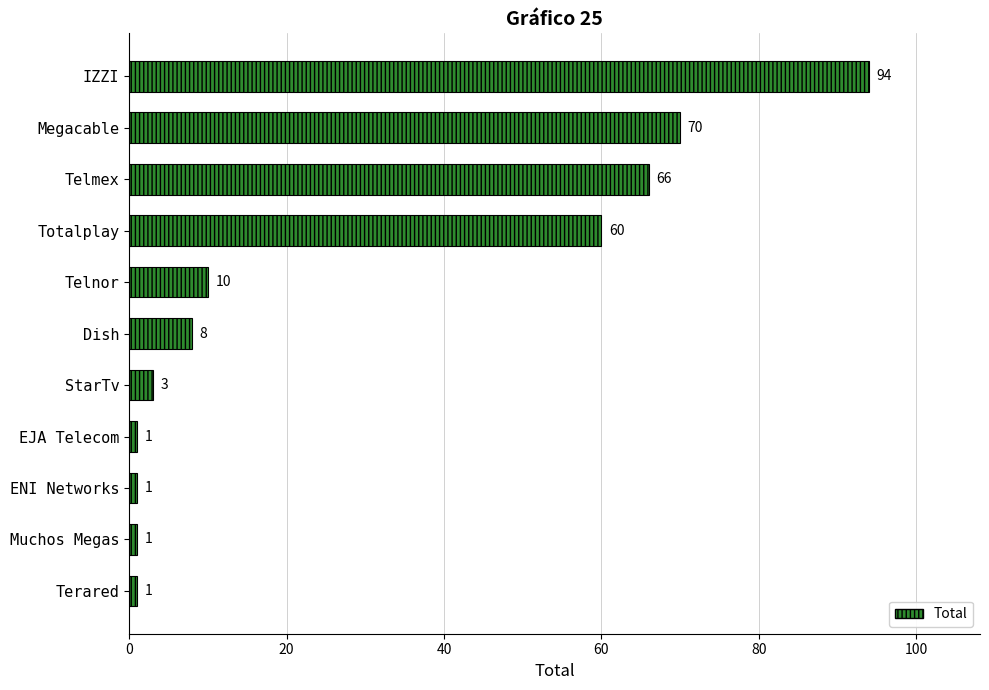

What position from the top is ENI Networks?

9